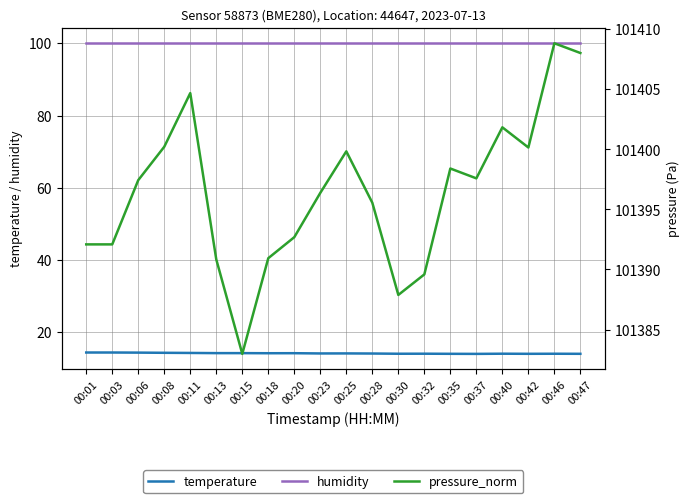

True or false: pressure_norm has more than 0 interior local peaks.

True